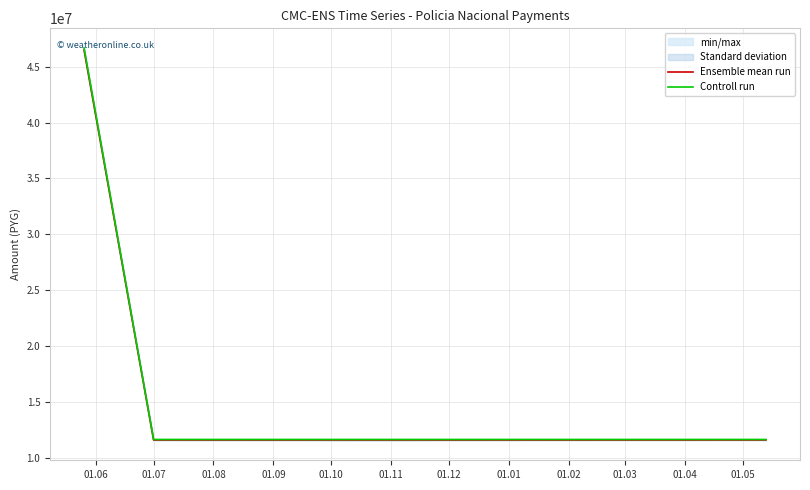

Between 01.07 and 01.09, which series saw the biggest shift?

Ensemble mean run